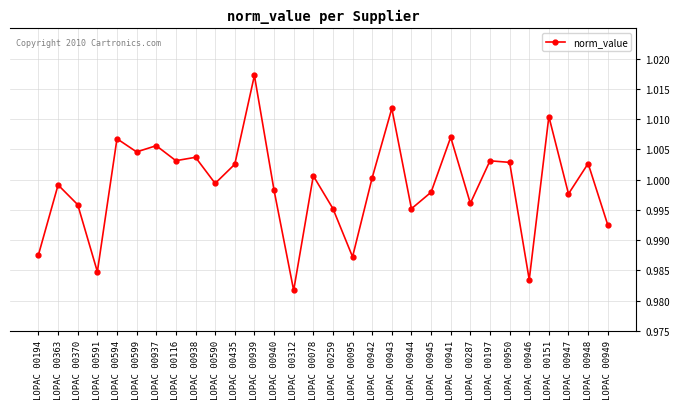

What is the sum of all values?

30.0